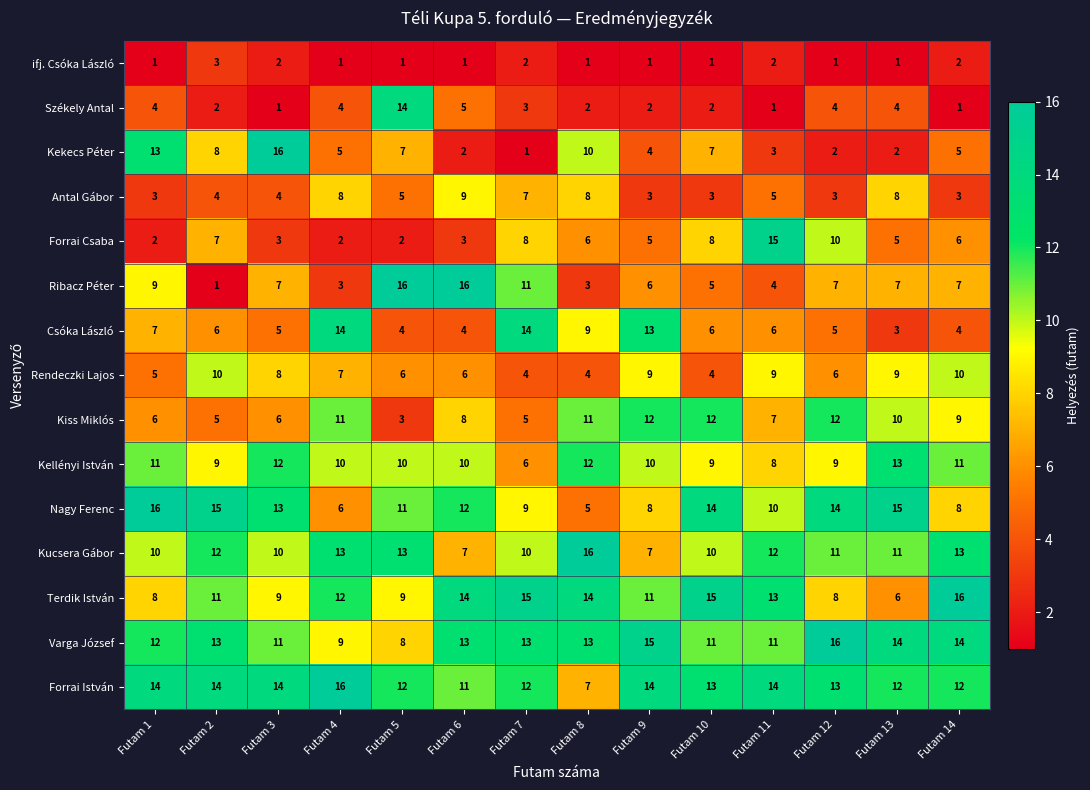

The Antal Gábor series shows 1 at Futam 9. True or false?

False